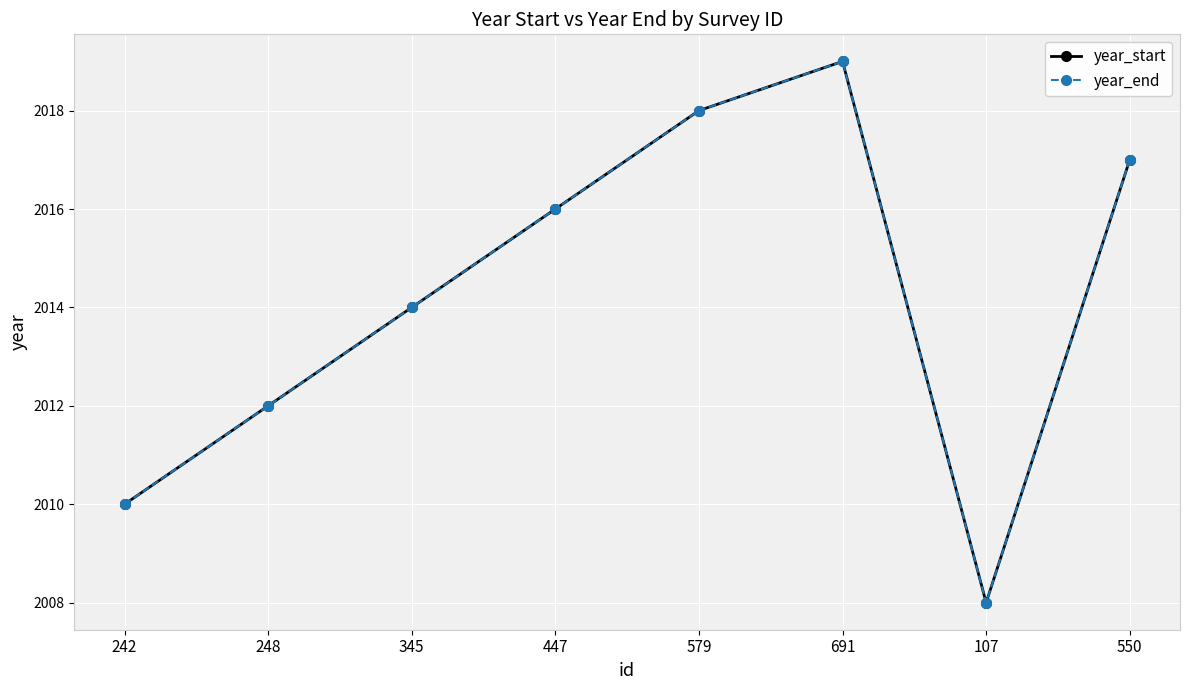

Is this an area chart (filled region under the line)?

No